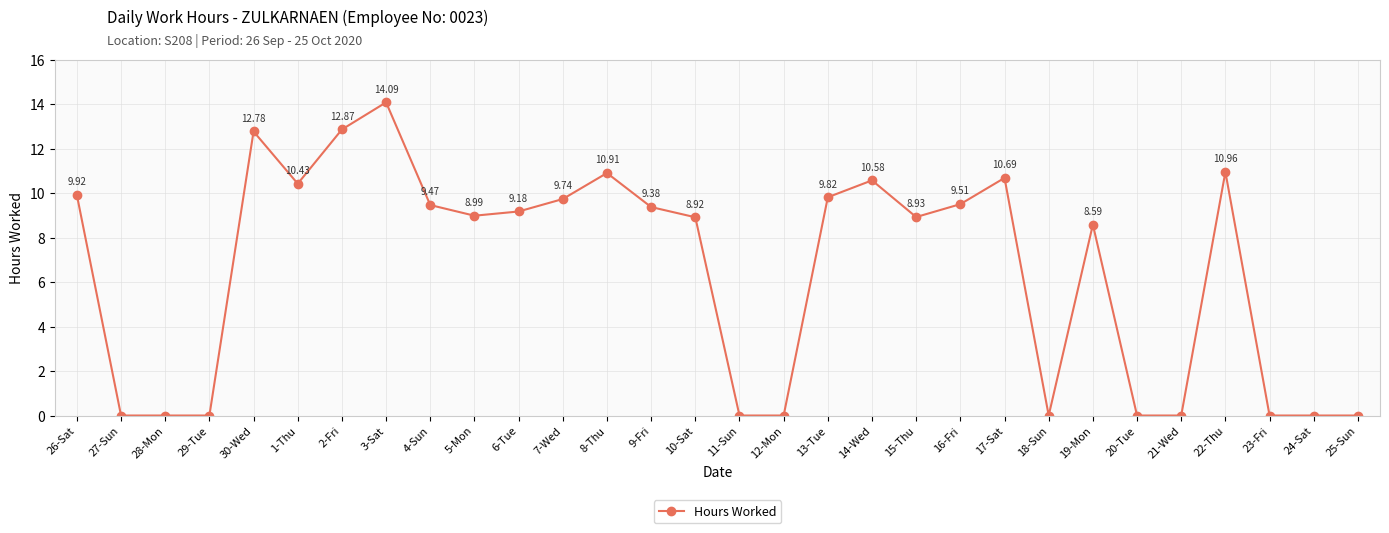

Reading left to right, transcribe all the data shown in this chart.

26-Sat=9.9	27-Sun=0.0	28-Mon=0.0	29-Tue=0.0	30-Wed=12.8	1-Thu=10.4	2-Fri=12.9	3-Sat=14.1	4-Sun=9.5	5-Mon=9.0	6-Tue=9.2	7-Wed=9.7	8-Thu=10.9	9-Fri=9.4	10-Sat=8.9	11-Sun=0.0	12-Mon=0.0	13-Tue=9.8	14-Wed=10.6	15-Thu=8.9	16-Fri=9.5	17-Sat=10.7	18-Sun=0.0	19-Mon=8.6	20-Tue=0.0	21-Wed=0.0	22-Thu=11.0	23-Fri=0.0	24-Sat=0.0	25-Sun=0.0